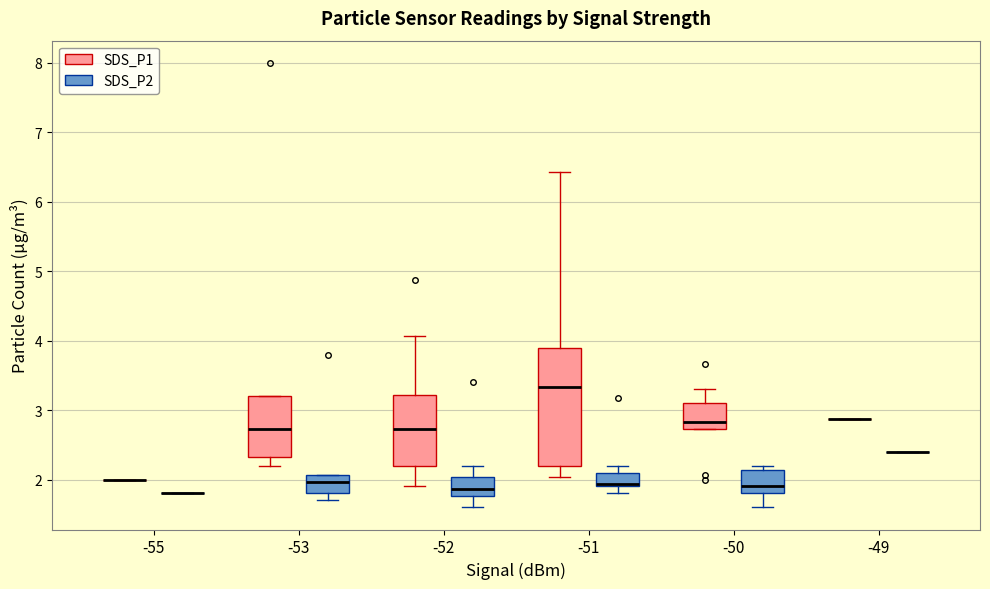

Reading left to right, read every box against the y-axis: the position of its median line, the range the box covers, and the ends of its whiskers. The values are not printed on the chart, so give them approximately, as read against the axis.

-55 (SDS_P1): box collapsed to a line at 2.0, whiskers 2.0 to 2.0
-55 (SDS_P2): box collapsed to a line at 1.8, whiskers 1.8 to 1.8
-53 (SDS_P1): median 2.7, box 2.3 to 3.2, whiskers 2.2 to 3.2
-53 (SDS_P2): median 2.0, box 1.8 to 2.1, whiskers 1.7 to 2.1
-52 (SDS_P1): median 2.7, box 2.2 to 3.2, whiskers 1.9 to 4.1
-52 (SDS_P2): median 1.9, box 1.8 to 2.0, whiskers 1.6 to 2.2
-51 (SDS_P1): median 3.3, box 2.2 to 3.9, whiskers 2.0 to 6.4
-51 (SDS_P2): median 1.9 (just above the box's lower edge), box 1.9 to 2.1, whiskers 1.8 to 2.2
-50 (SDS_P1): median 2.8, box 2.7 to 3.1, whiskers 2.7 to 3.3
-50 (SDS_P2): median 1.9, box 1.8 to 2.1, whiskers 1.6 to 2.2
-49 (SDS_P1): box collapsed to a line at 2.9, whiskers 2.9 to 2.9
-49 (SDS_P2): box collapsed to a line at 2.4, whiskers 2.4 to 2.4